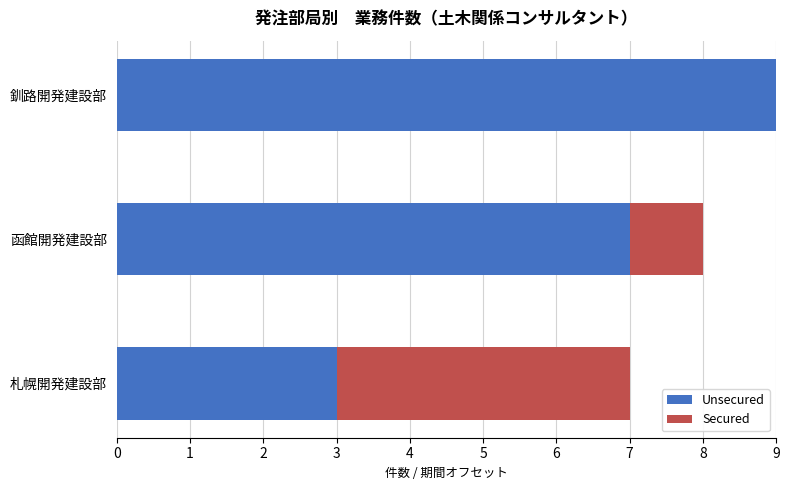

What is the average value of the Unsecured series?

6